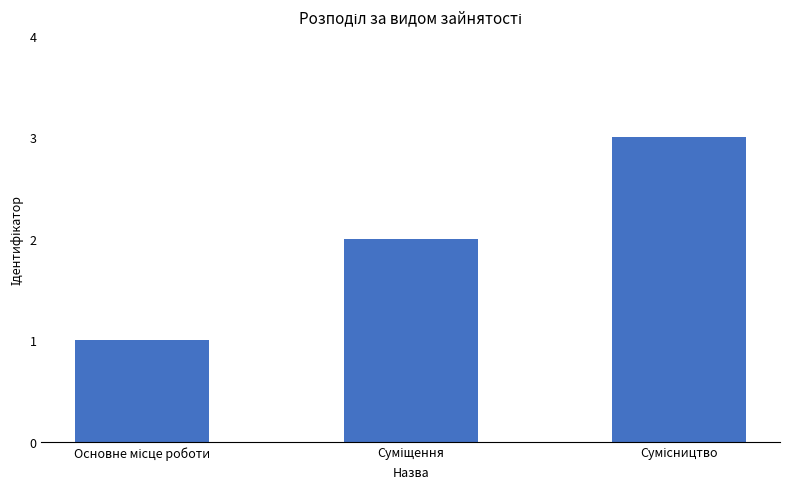

What is the sum of all values?

6